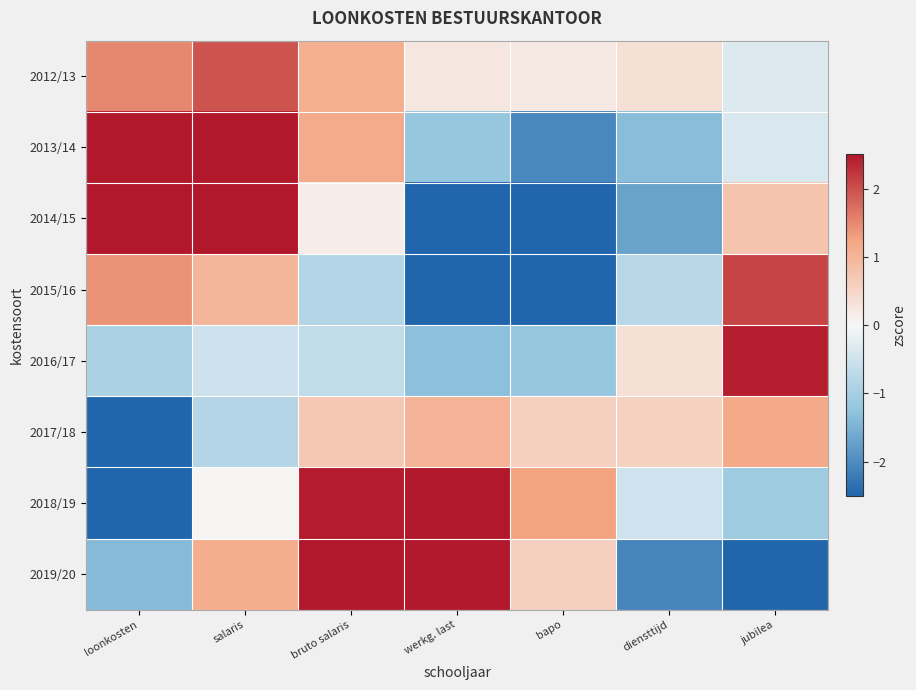

Between loonkosten and werkg. last, which series saw the biggest shift?

2014/15